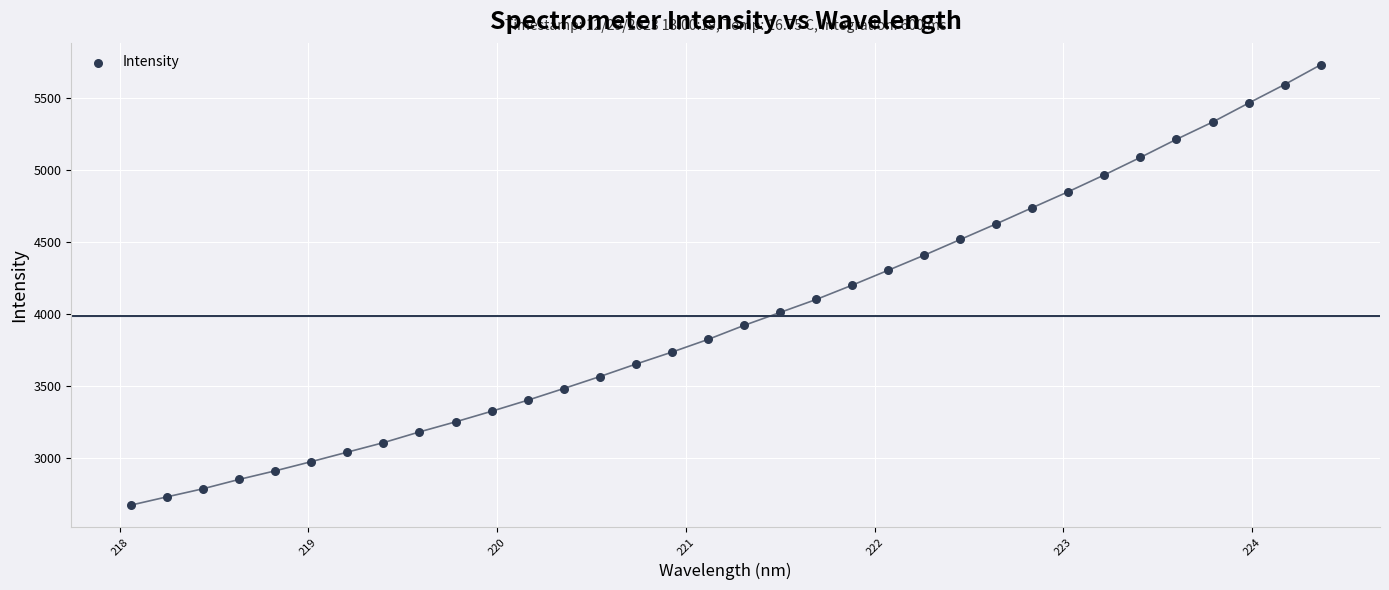

What is the range of X values (max minus min)?

6.3